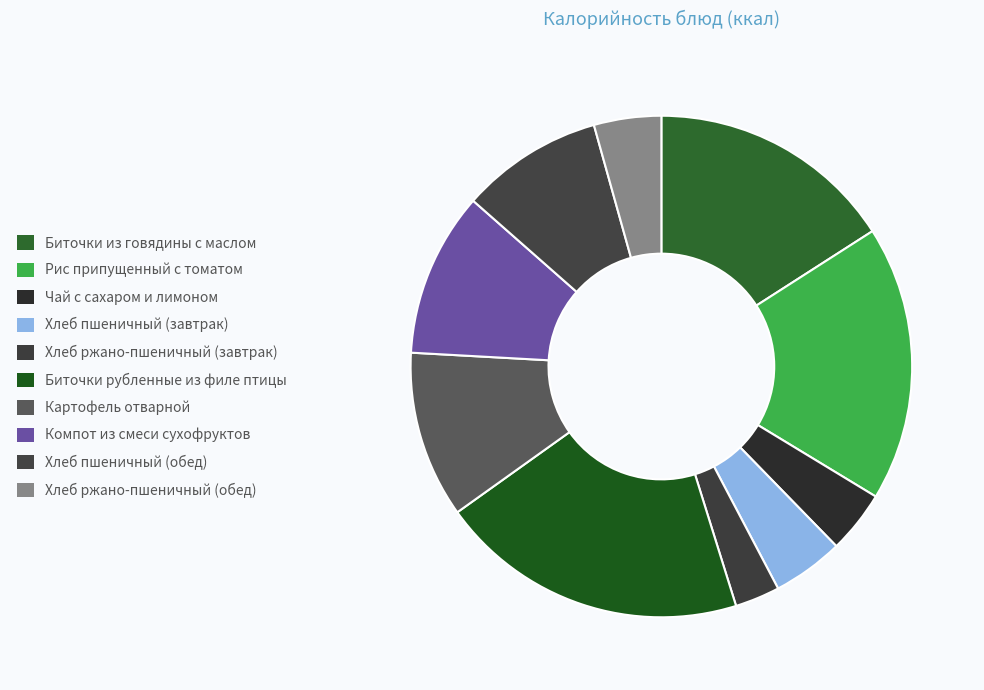

Count the number of slices in the pie.

10